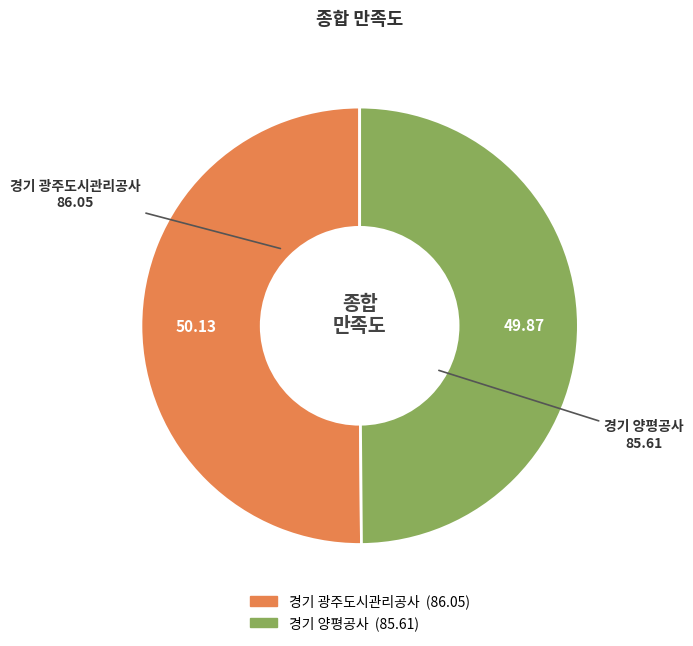

Combined, do 경기 양평공사 and 경기 광주도시관리공사 account for over 50%?

Yes